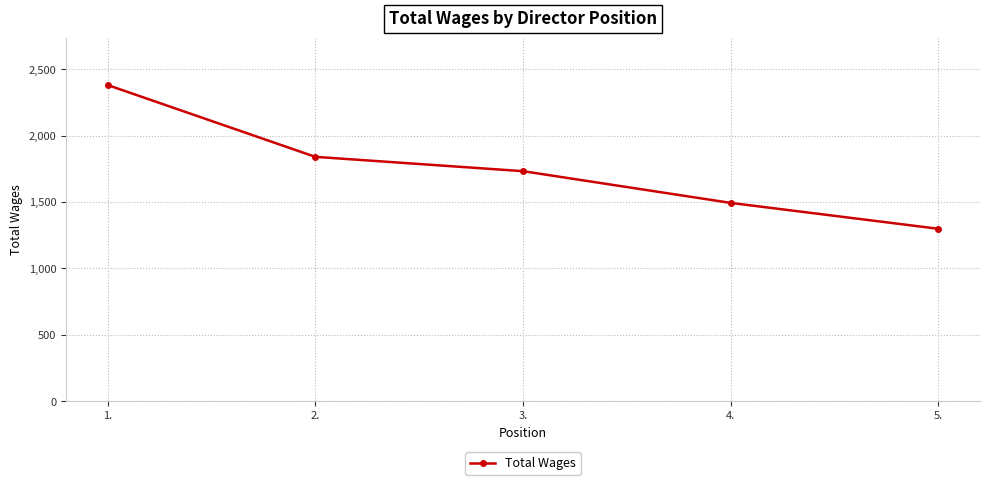

At which category does the chart reach its minimum across all series?

5.